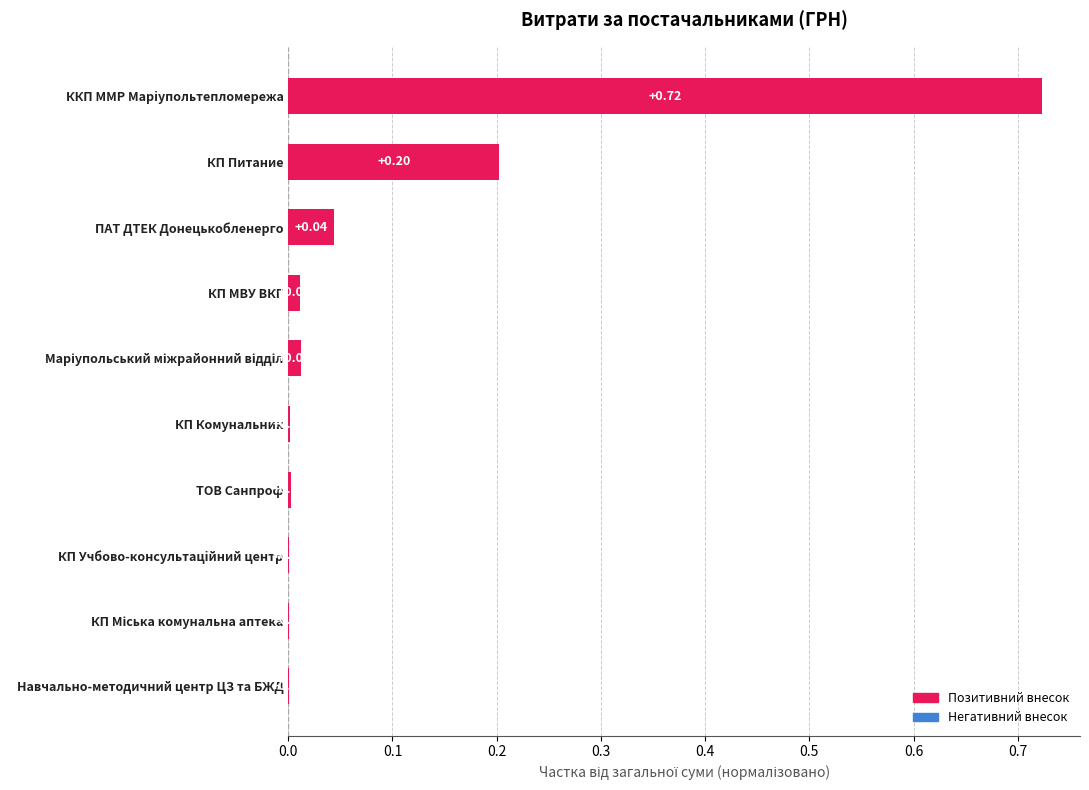

Which has a higher value, КП Питание or Навчально-методичний центр ЦЗ та БЖД?

КП Питание